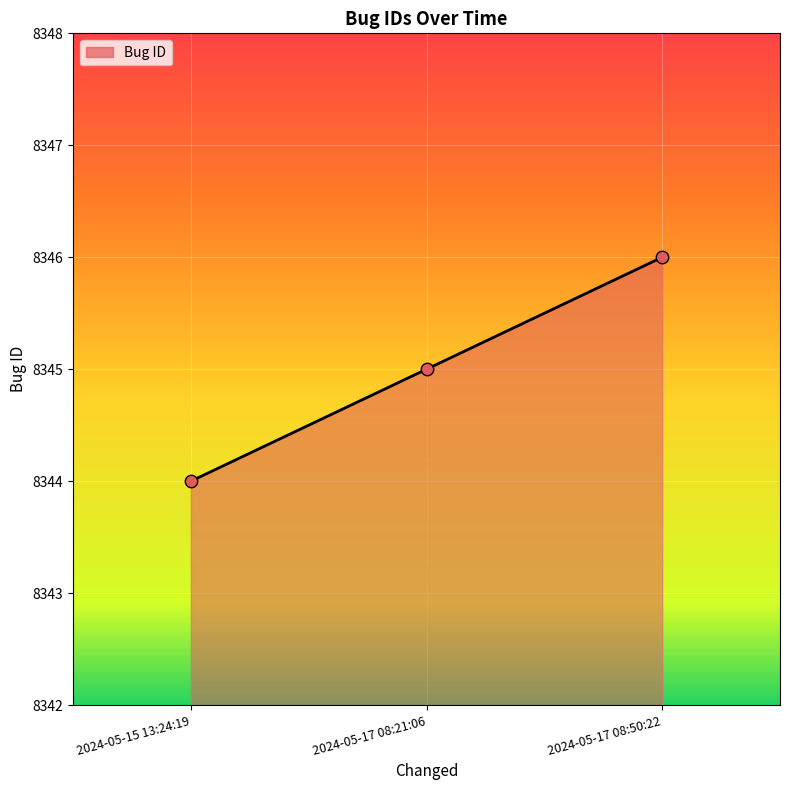

What is the ratio of the value at 2024-05-17 08:50:22 to the value at 2024-05-15 13:24:19?

1.0